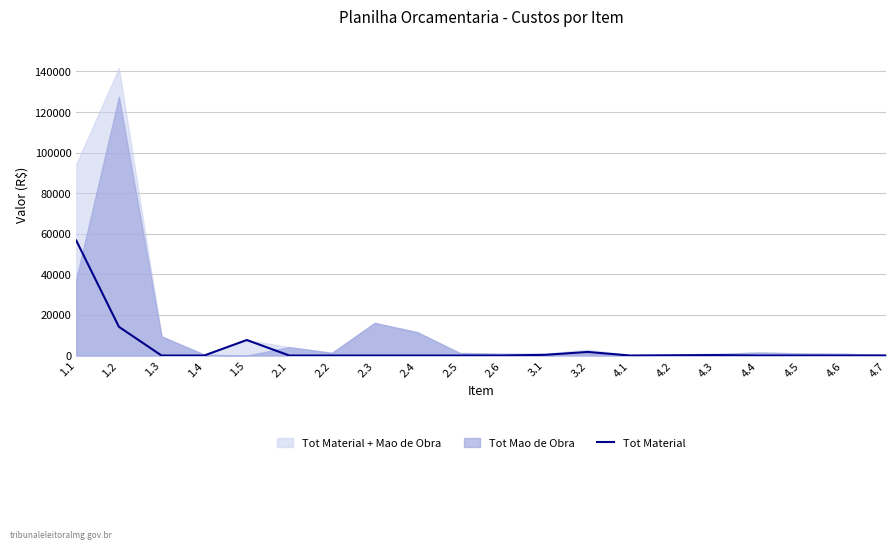

Which label corresponds to the smallest value in the chart?

1.3